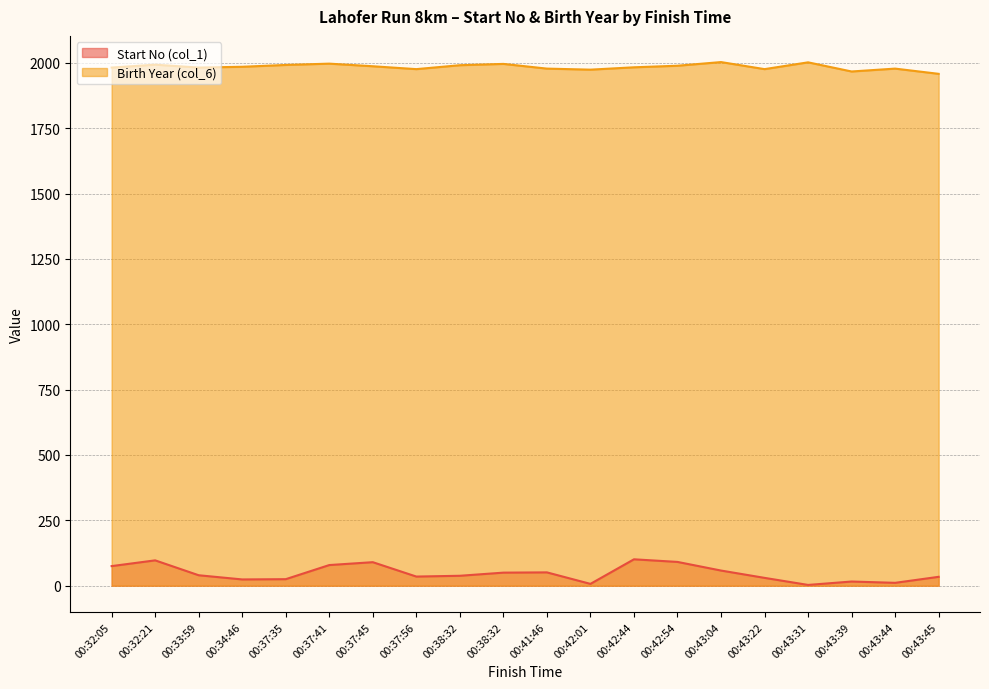

True or false: Start No (col_1) has more than 0 interior local peaks.

True